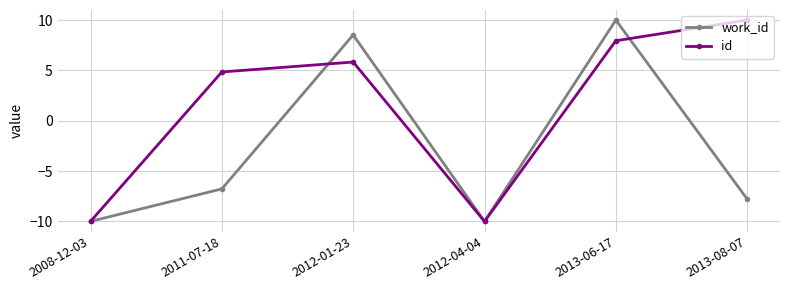

The id series shows -10.0 at 2008-12-03. True or false?

True